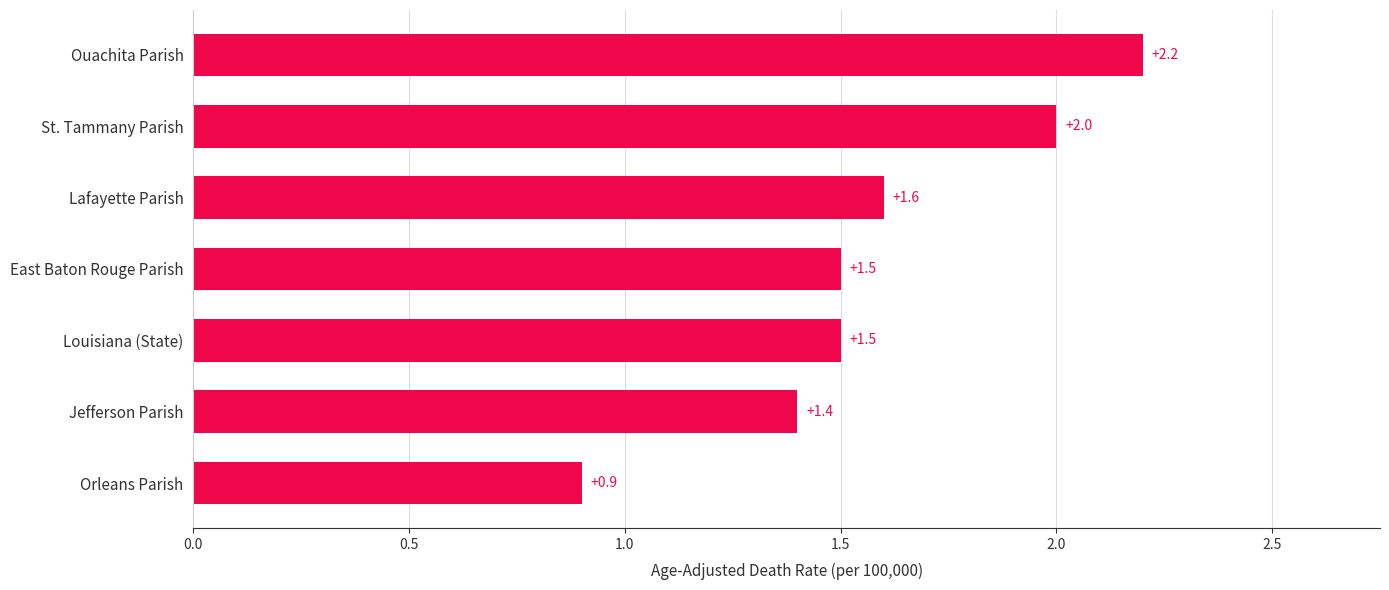

Read the value at St. Tammany Parish.

2.0